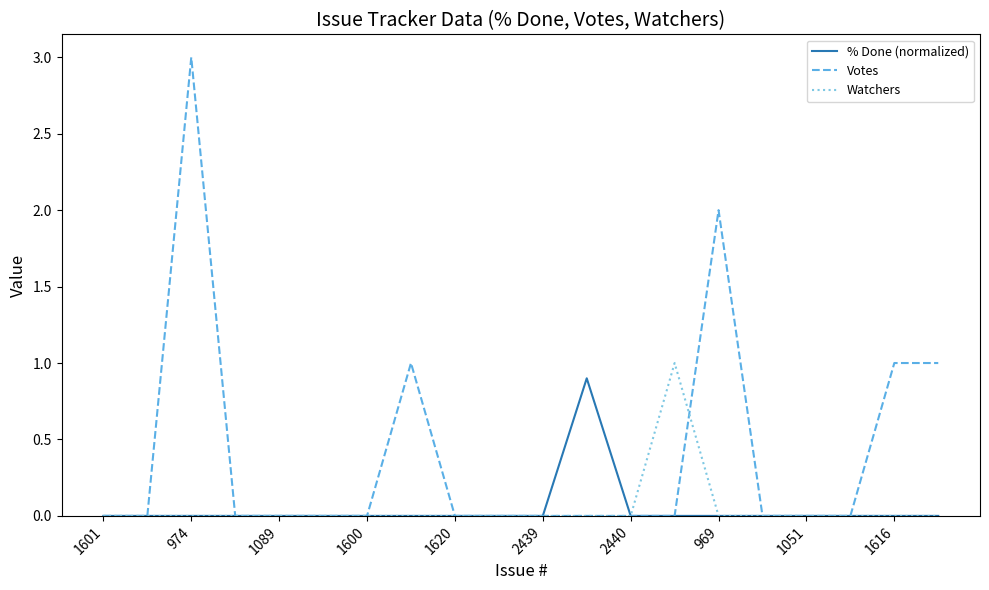

What is the greatest value displayed?

3.0